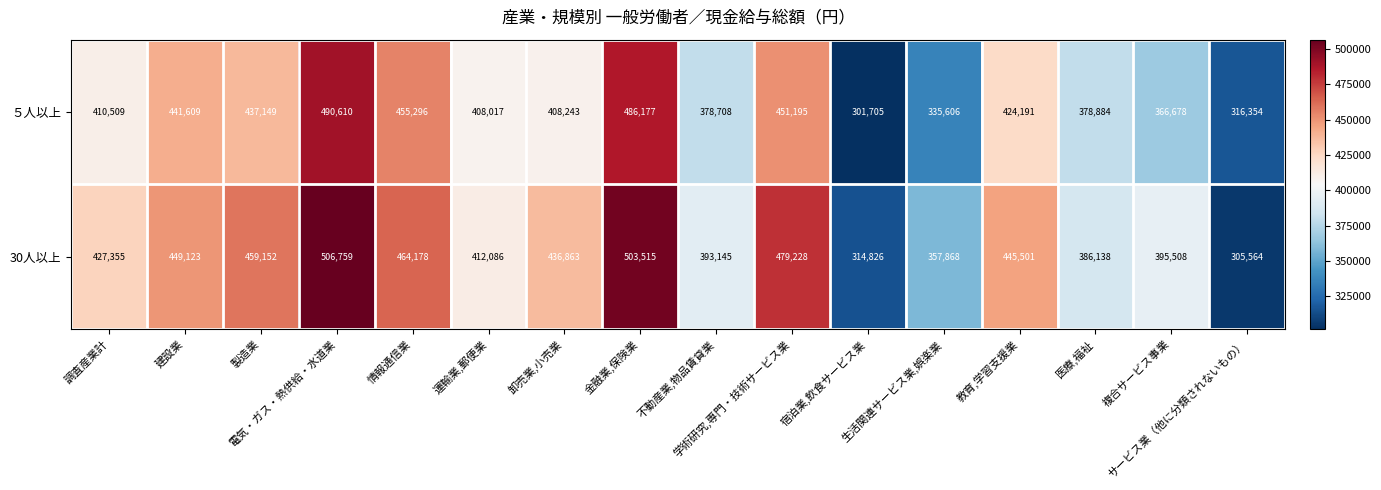

How many data points does each series have?

16